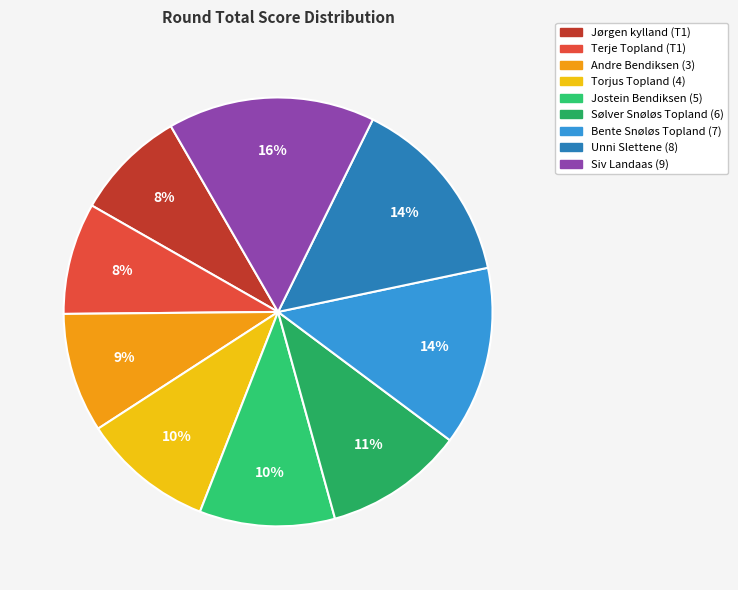

Does Unni Slettene (8) represent more than half of the total?

No